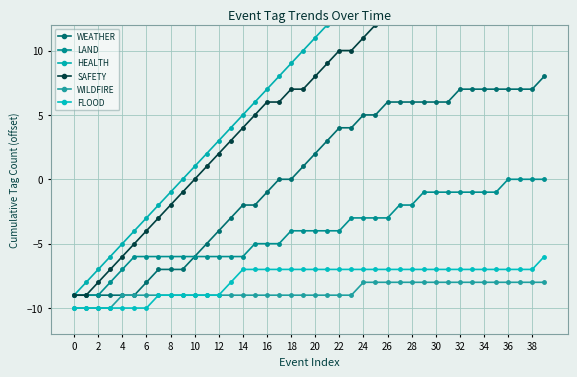

What is the difference between the highest and lowest values at 39?

38